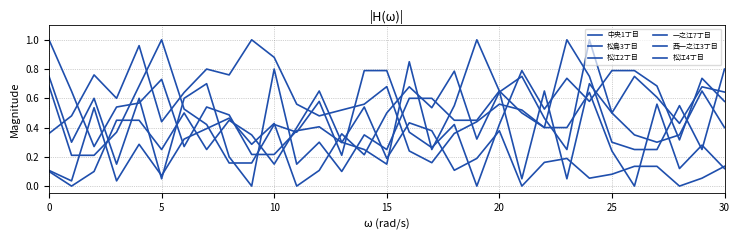

Which category has the lowest value in the 松江2丁目 series?

5